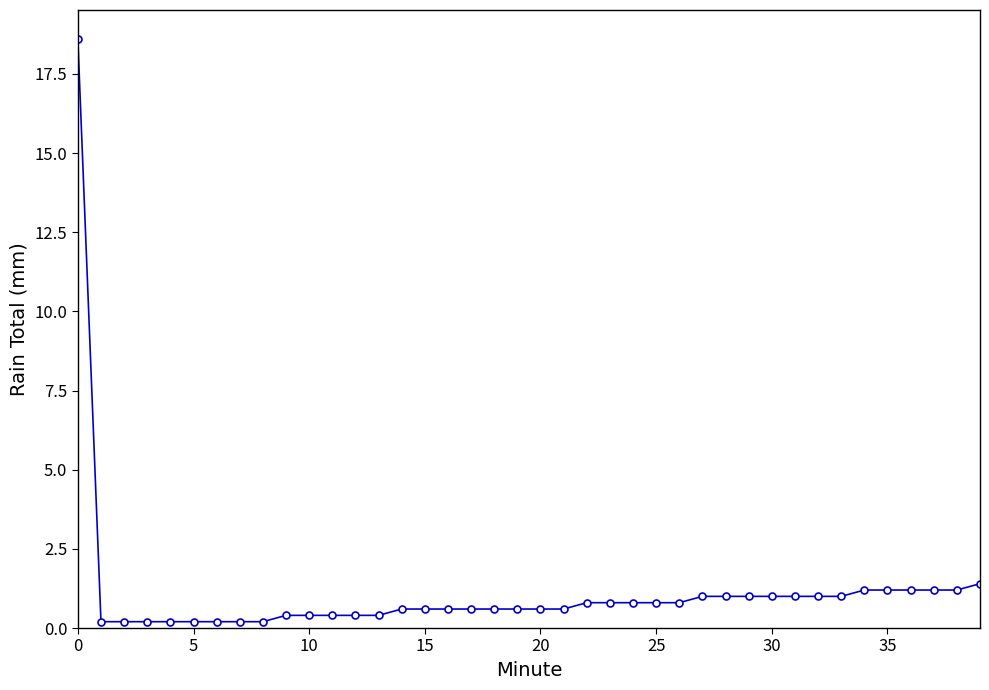

What is the difference between the second highest and minimum values?

1.2